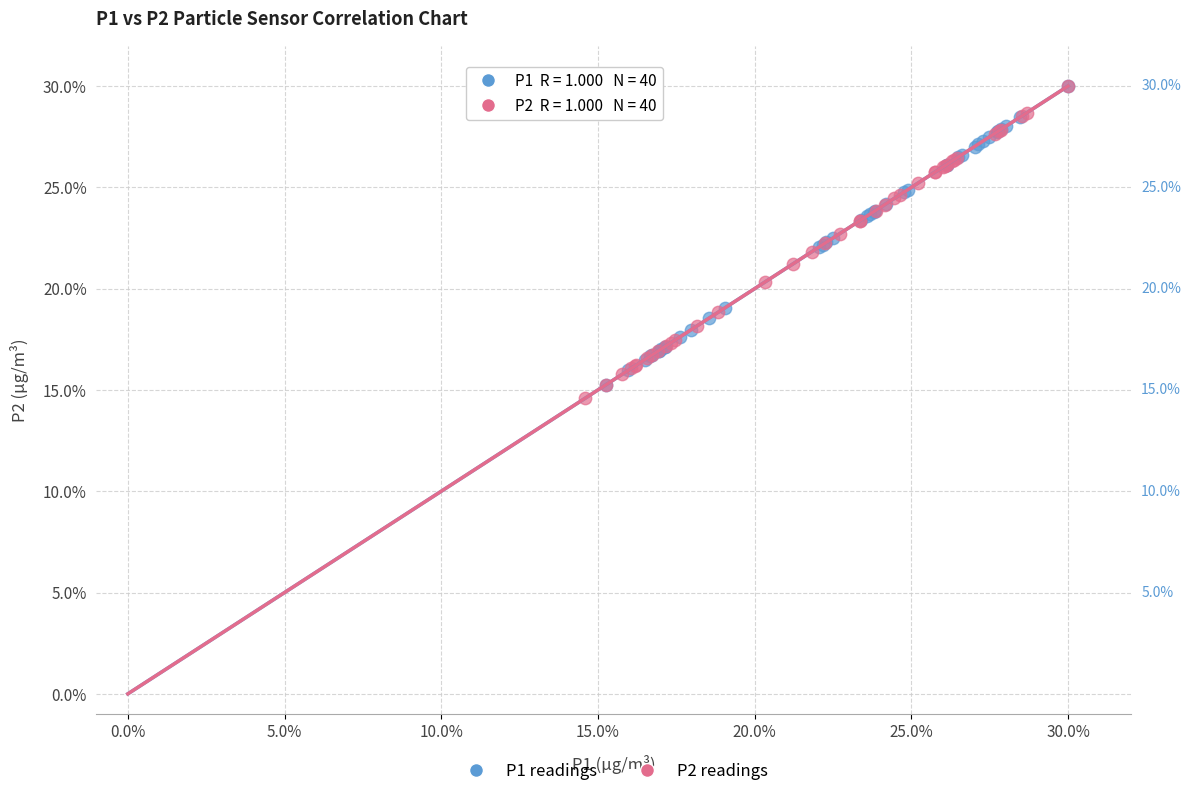

What are all the series names shown in the legend?

P1 readings, P2 readings